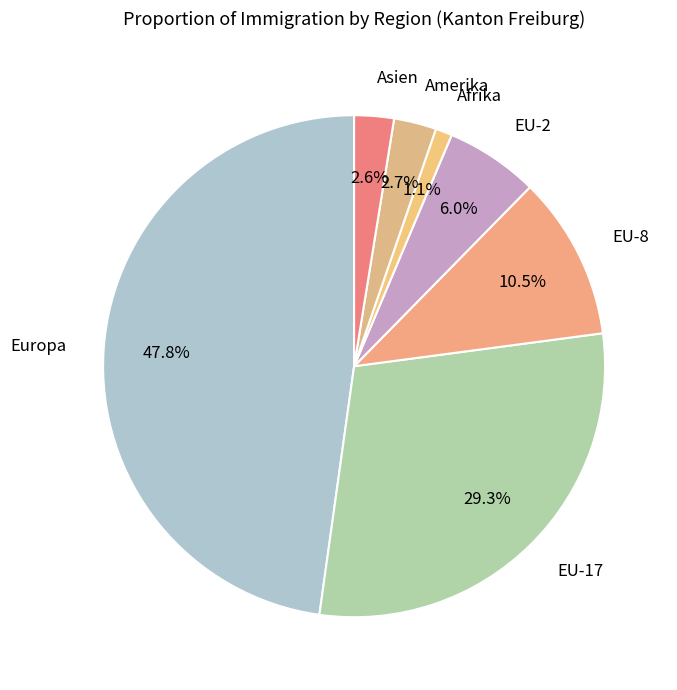

To the nearest percent, what is the difference between the largest and smallest slice percentages?

47%